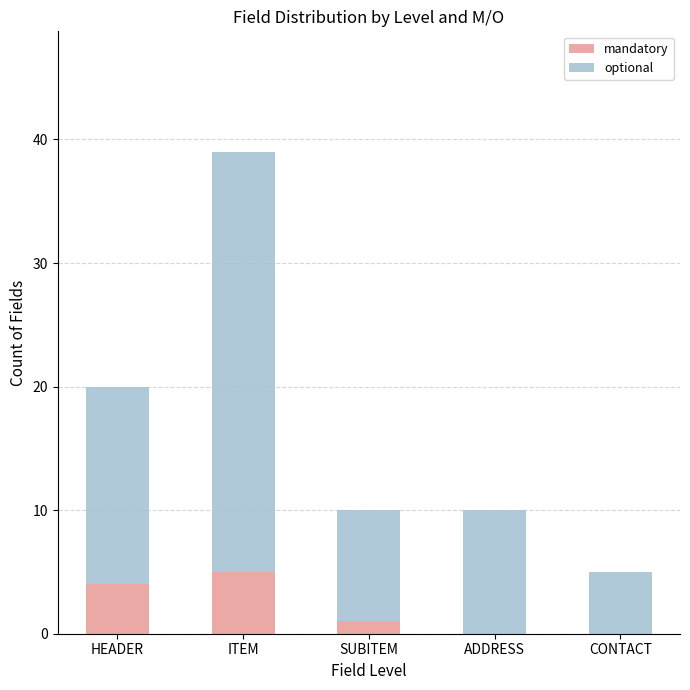

How many data points does each series have?

5